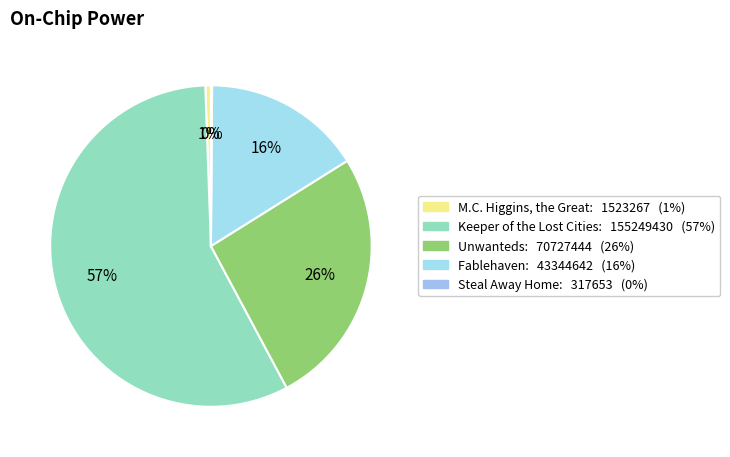

Which has a higher value, Steal Away Home or M.C. Higgins, the Great?

M.C. Higgins, the Great